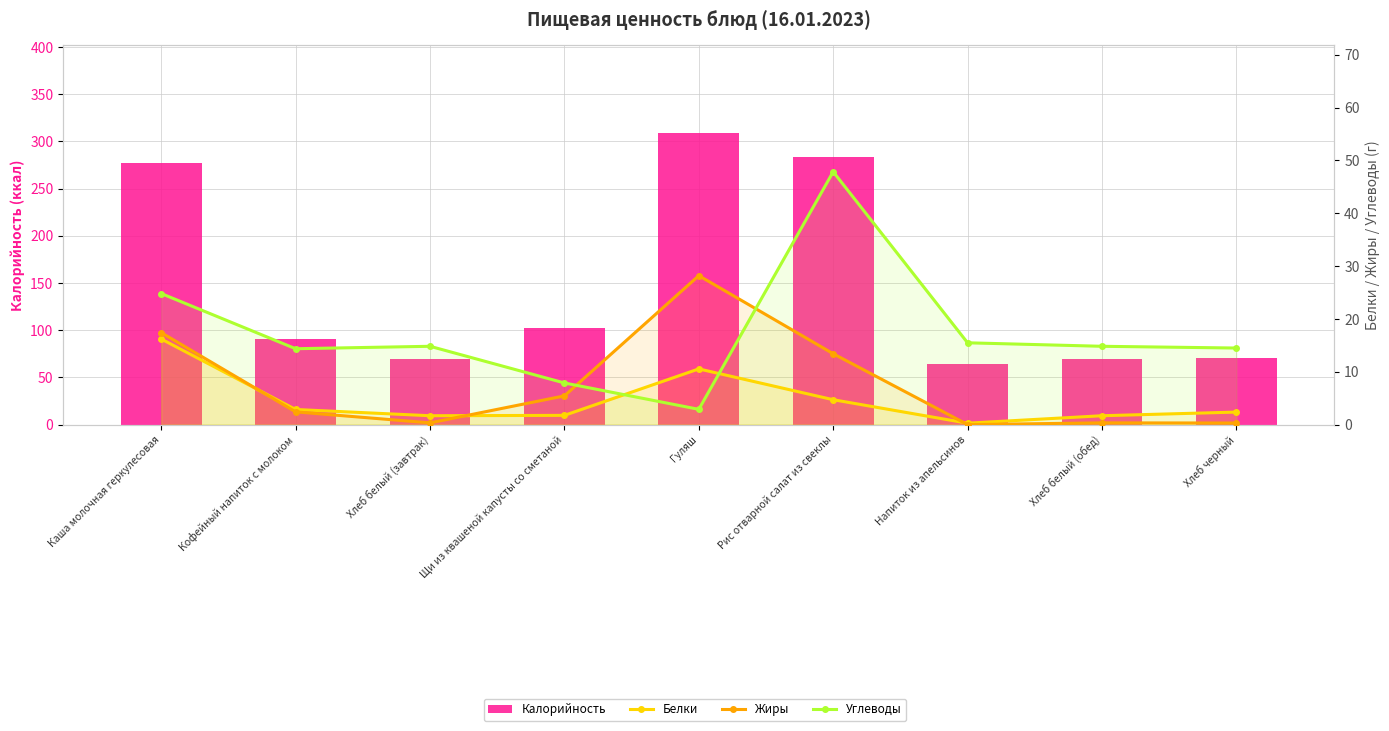

Which series has the largest range (max minus min)?

Калорийность